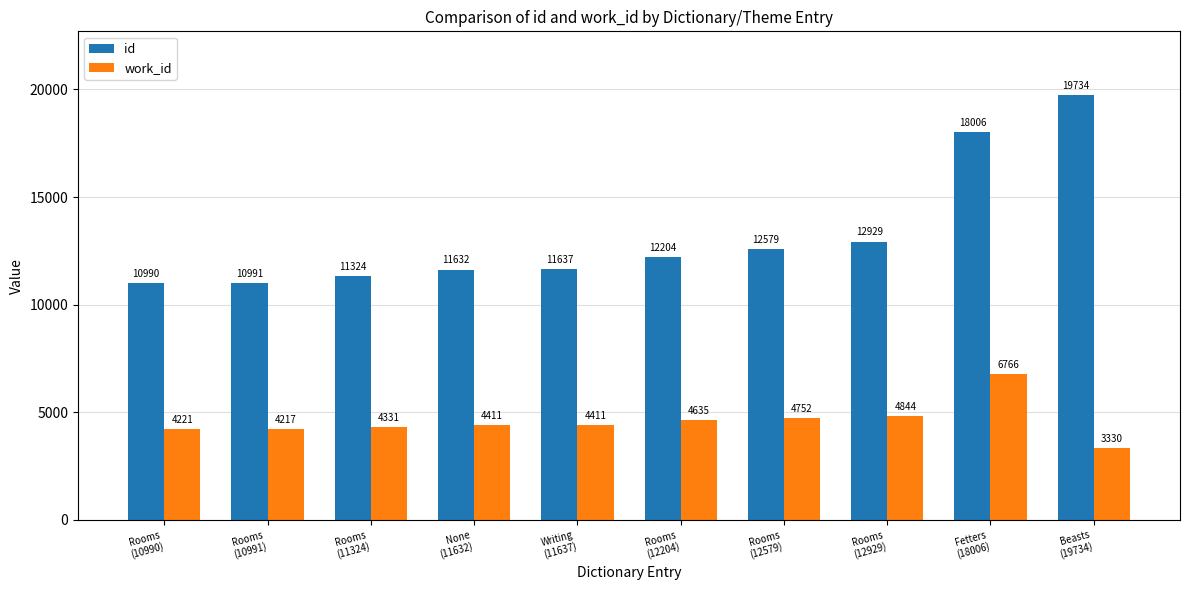

What is the approximate value of id at Rooms
(12579)?

12579